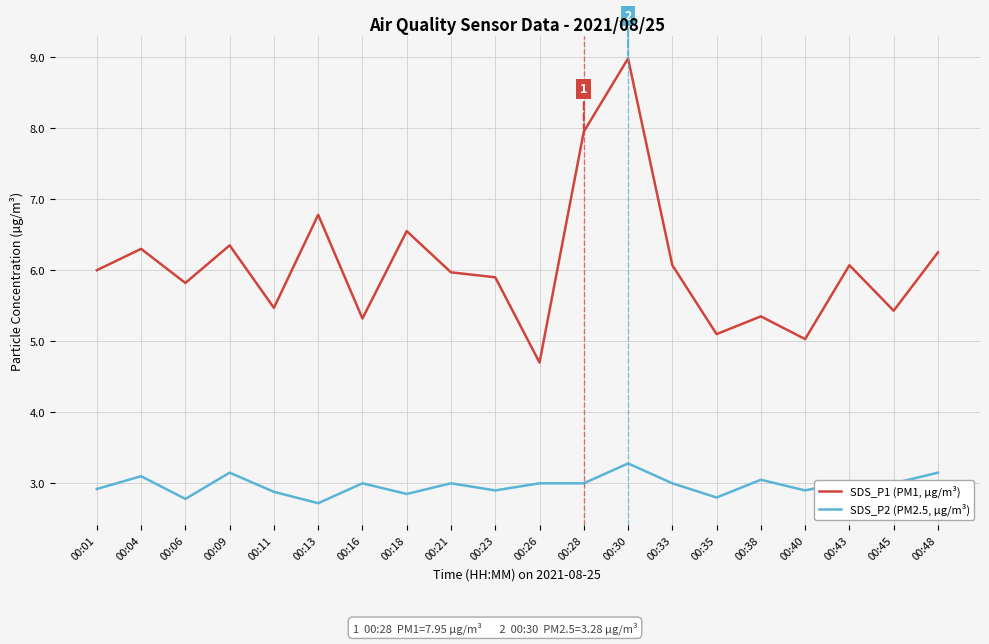

What is the average value of the SDS_P1 (PM1, µg/m³) series?

6.1